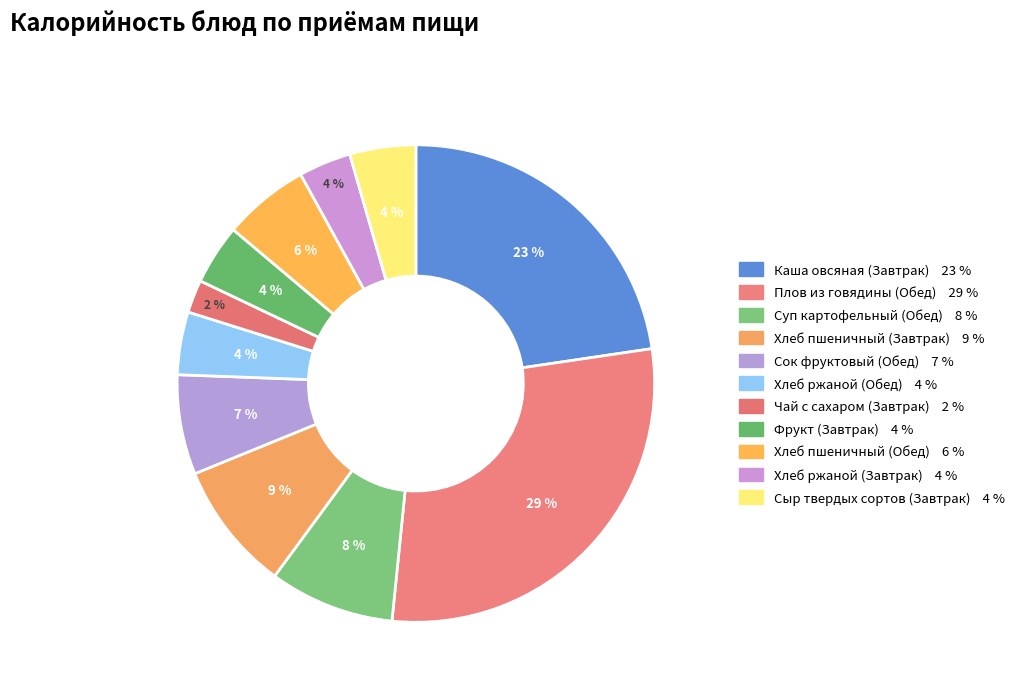

Count the number of slices in the pie.

11